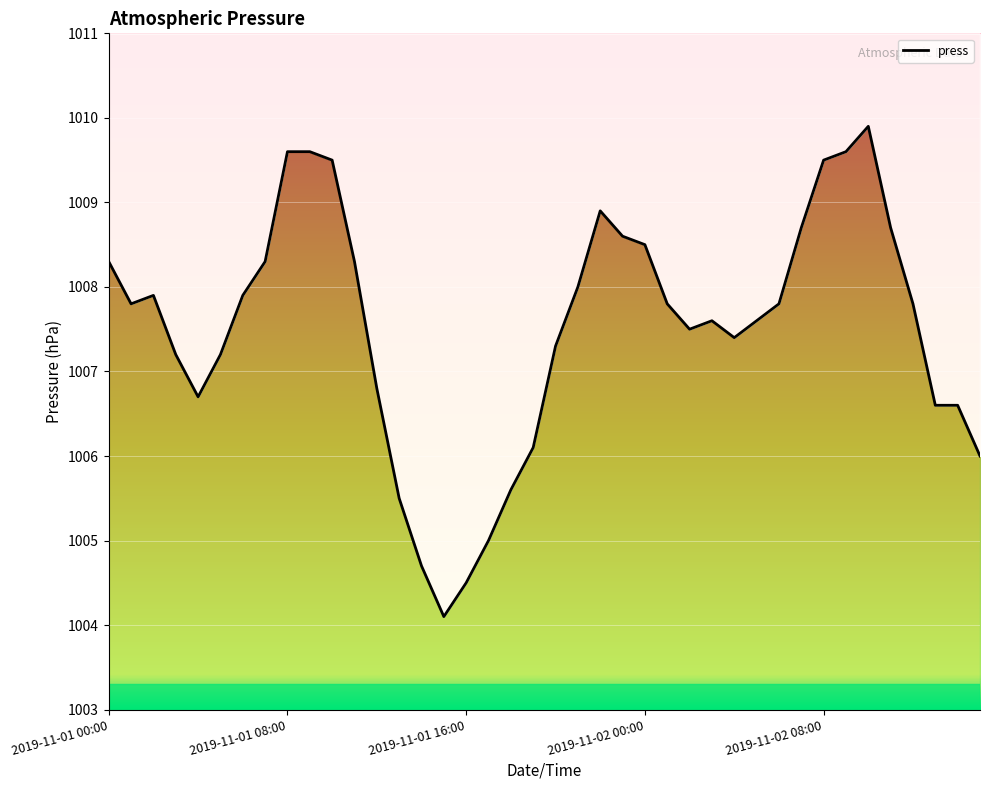

What is the minimum value shown in the chart?

1004.1